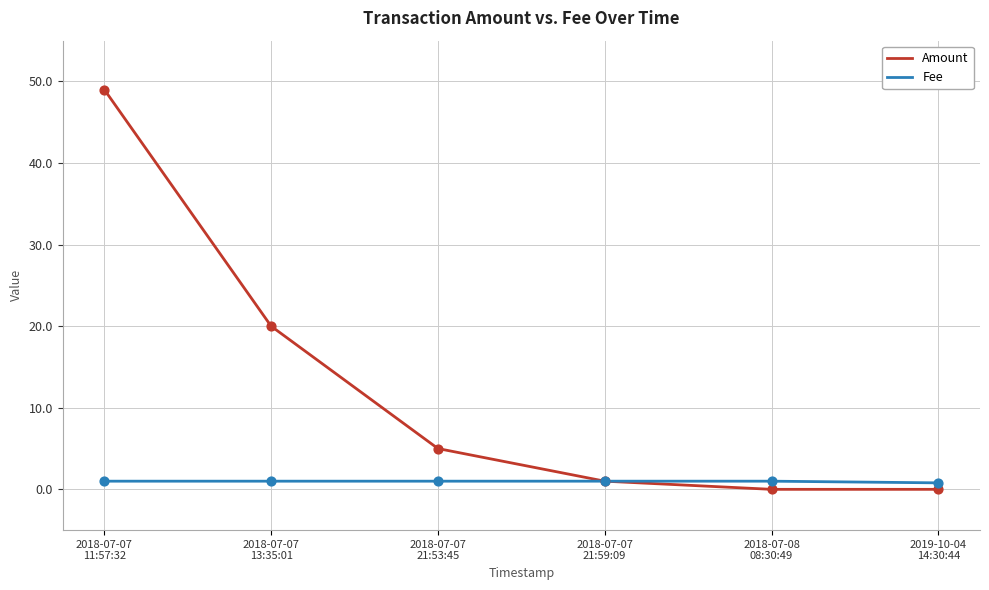

Which series has the largest range (max minus min)?

Amount